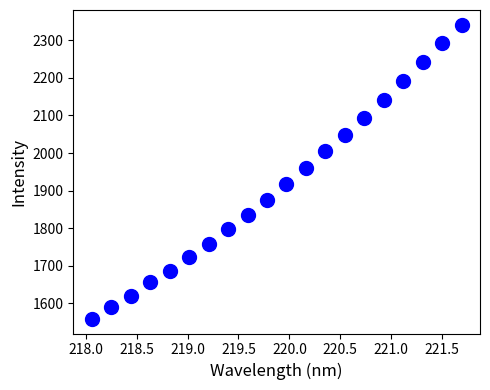

What Y value in the scatter plot is closest to 1950?

1959.0